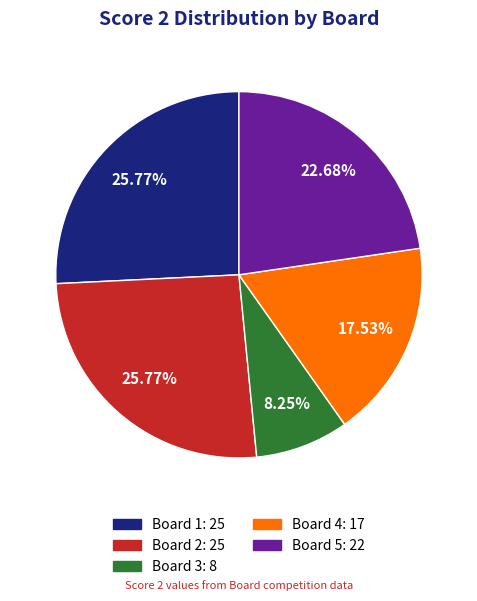

Is there any slice that represents more than half of the pie?

No